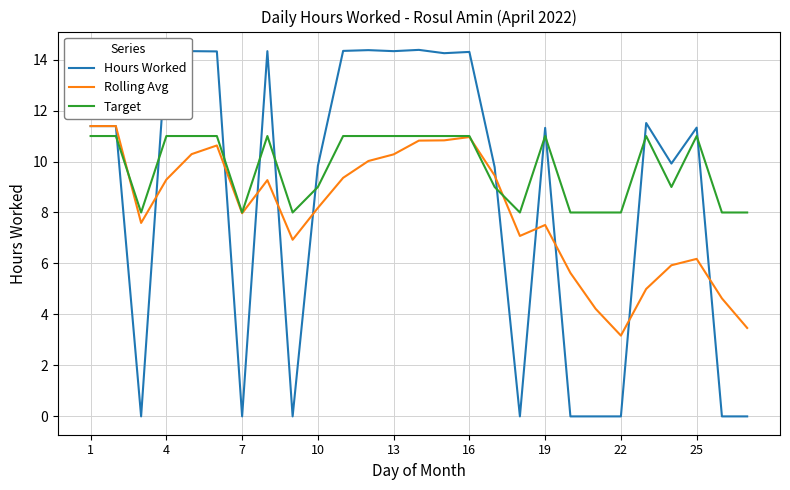

Does the chart have visible grid lines?

Yes